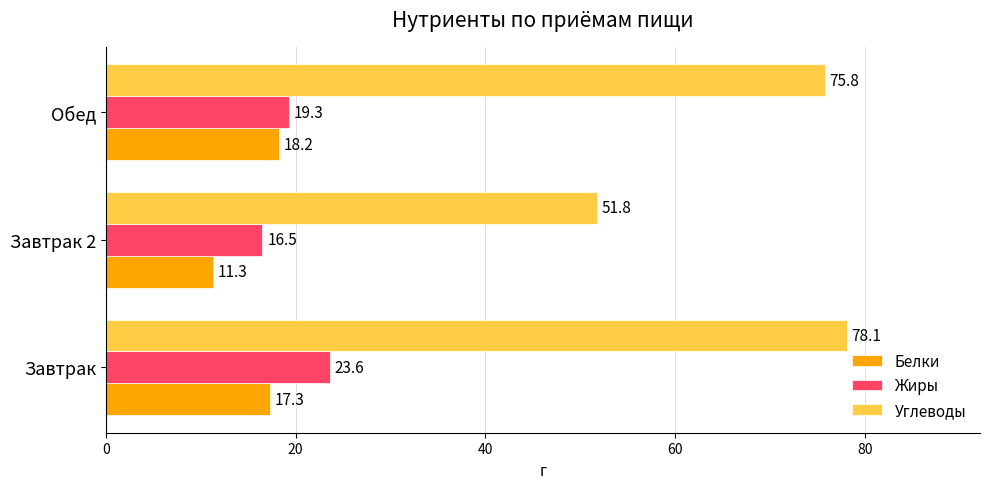

Where is Белки nearest to the value 14?

Завтрак 2